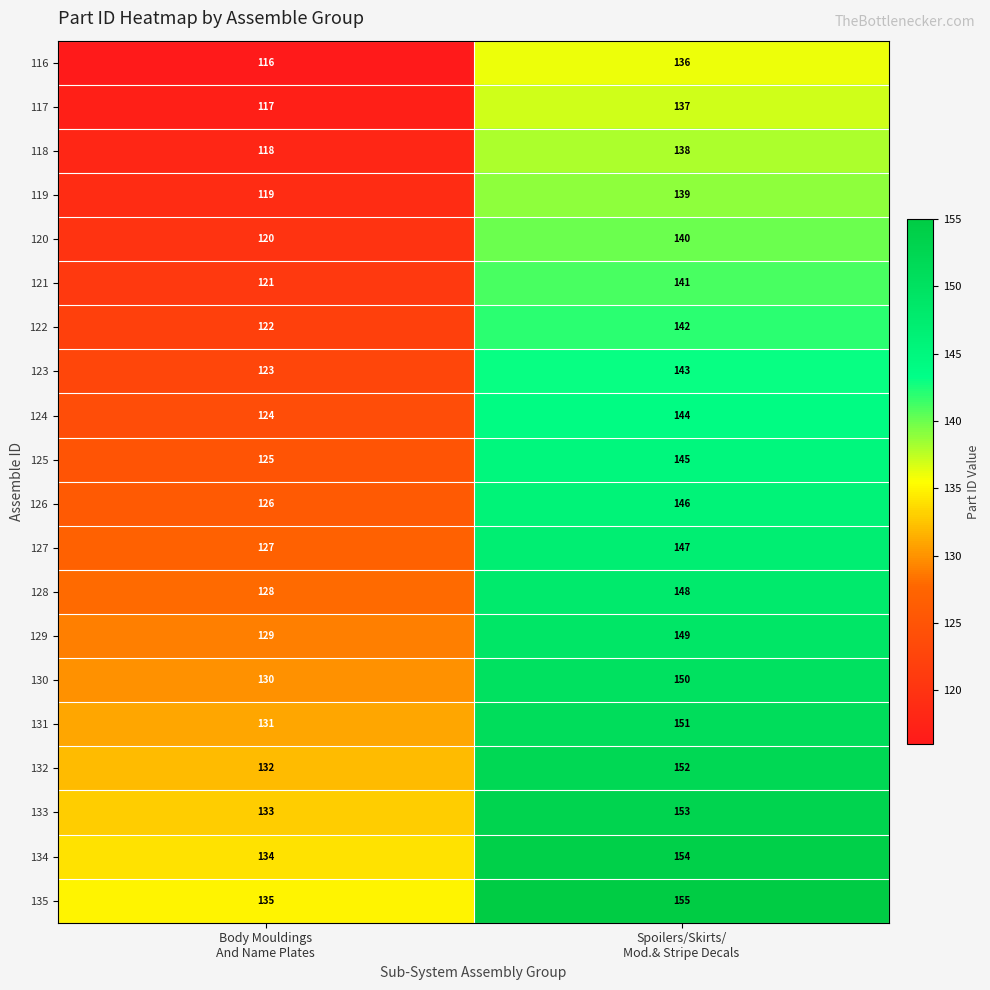

List the series in order of their peak value, lowest first.

116, 117, 118, 119, 120, 121, 122, 123, 124, 125, 126, 127, 128, 129, 130, 131, 132, 133, 134, 135